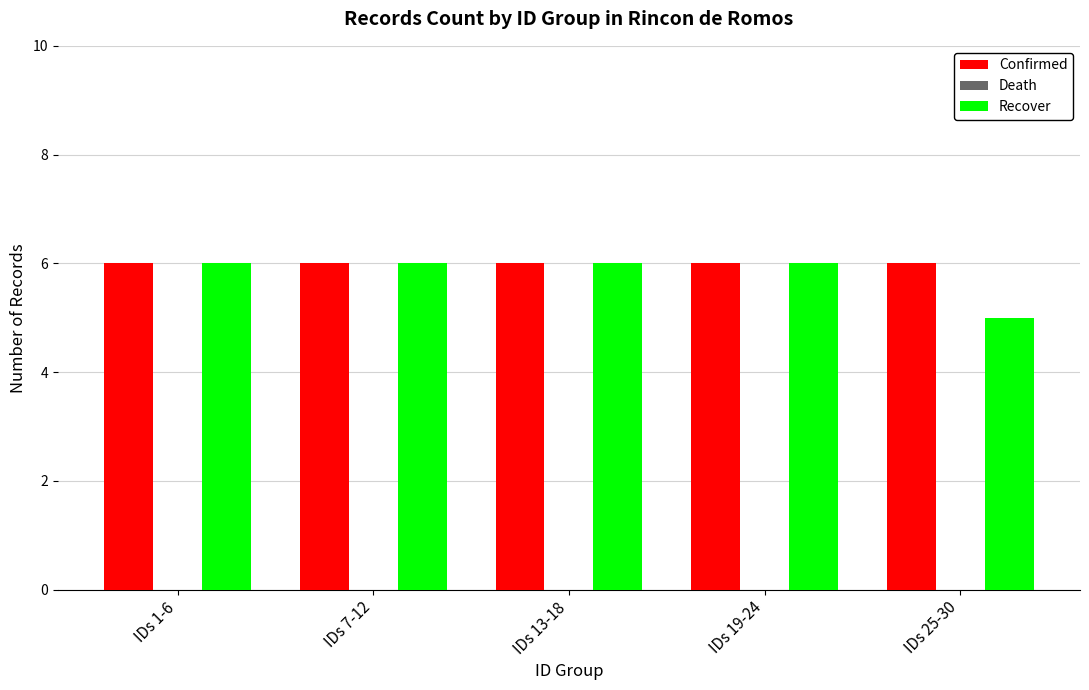

What is the label of the 2nd bar from the right?

IDs 19-24